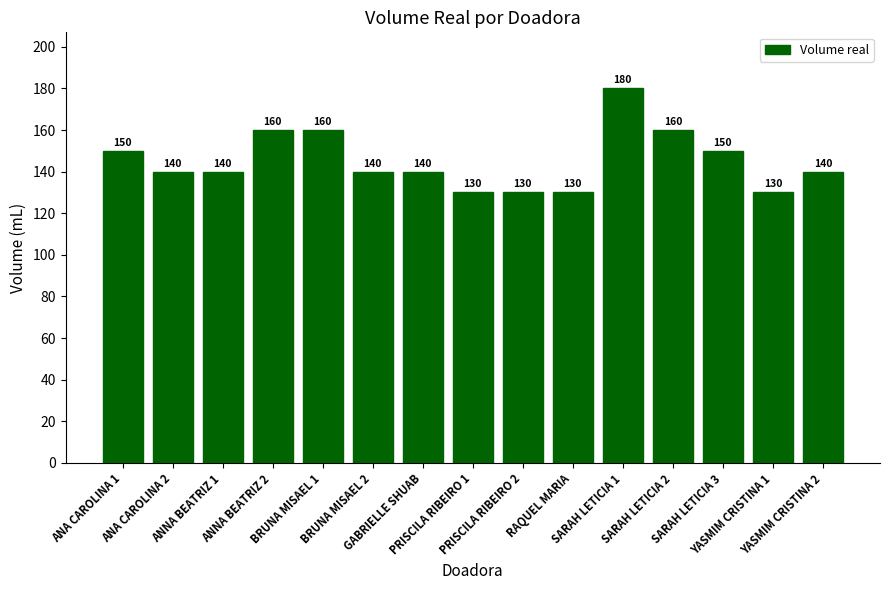

What is the average value?

145